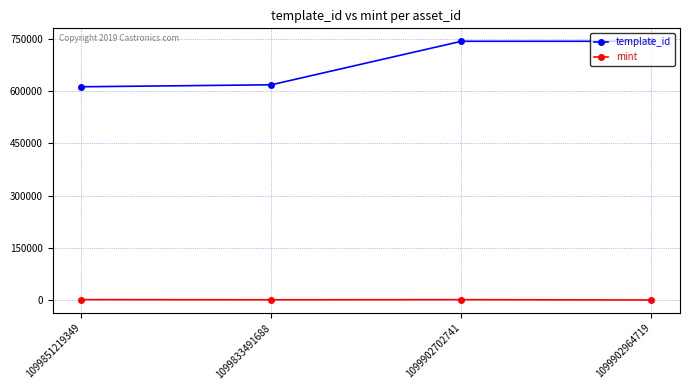

What position from the right is 1099902702741?

2